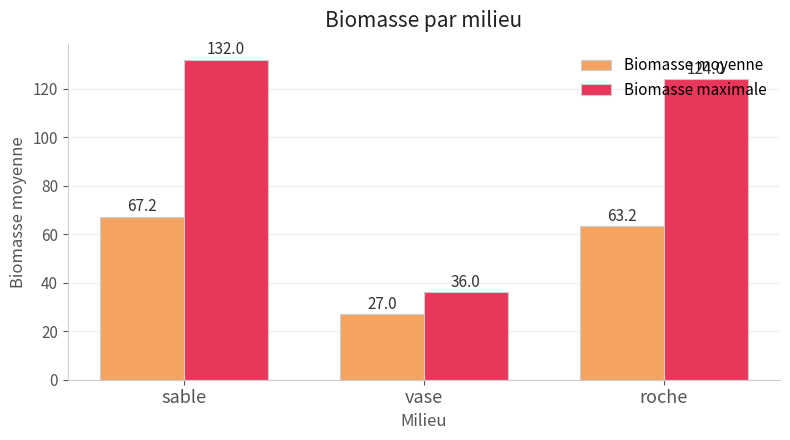

What is the value of the Biomasse moyenne bar at the 2nd from the left?

27.0